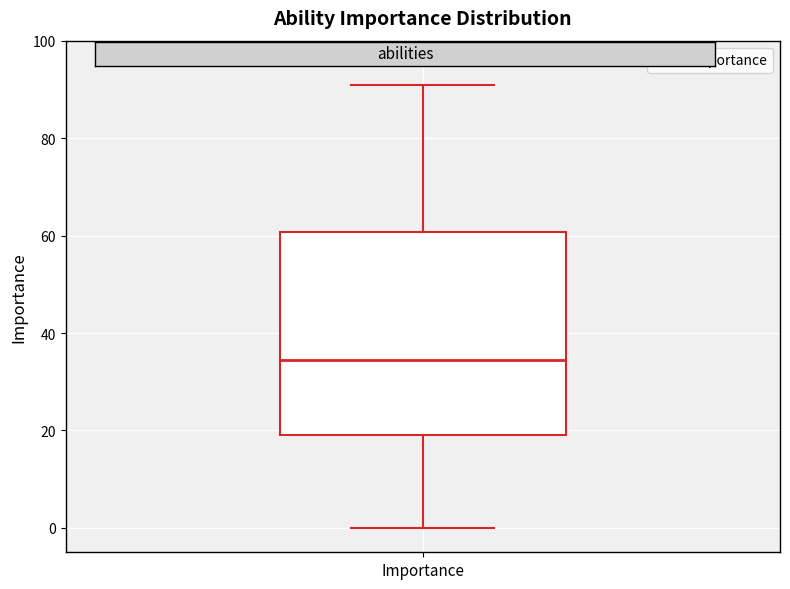

Transcribe this box plot: give where the median line is, the range the box spans, and where the two whiskers end, as read against the y-axis. The values are not printed on the chart, so give them approximately, as read against the axis.

median 34, box 20 to 60, whiskers 0 to 92